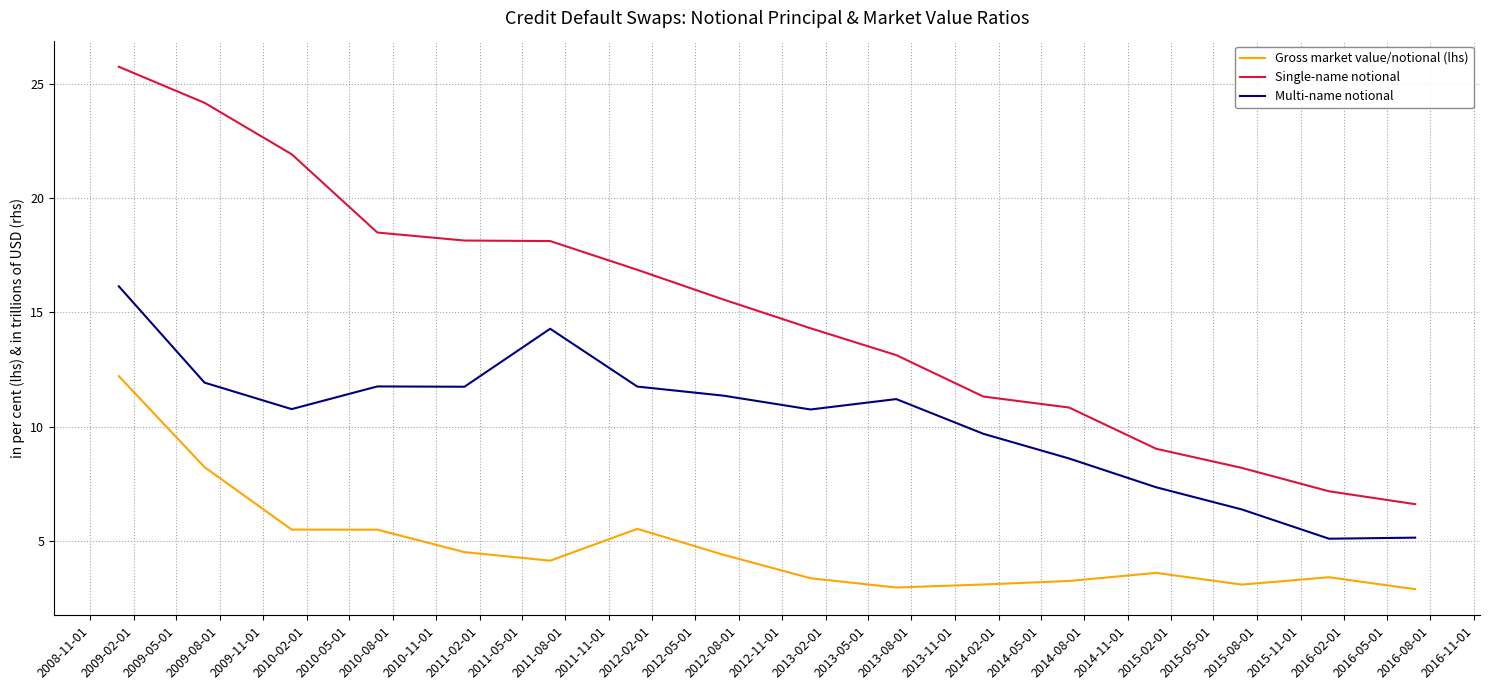

How many series are shown in this chart?

3